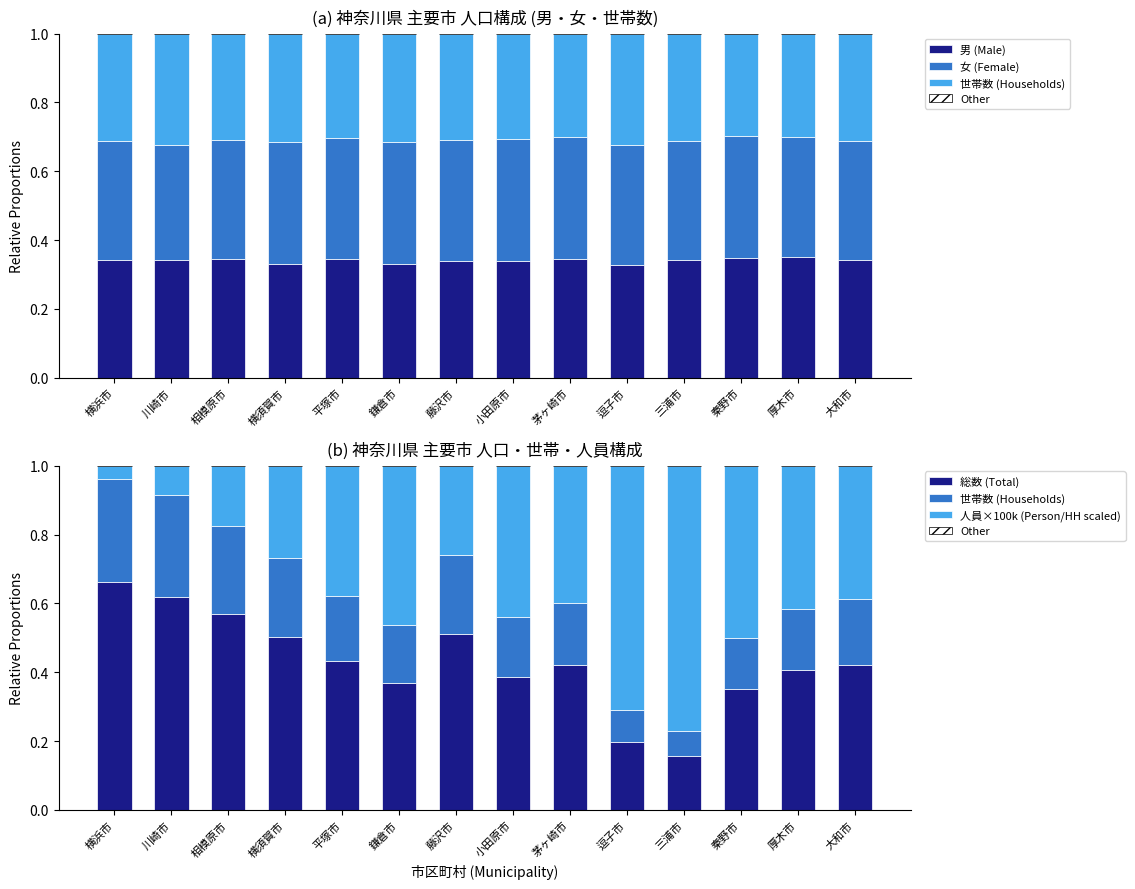

At which label is 女 (Female) closest to 0?

川崎市